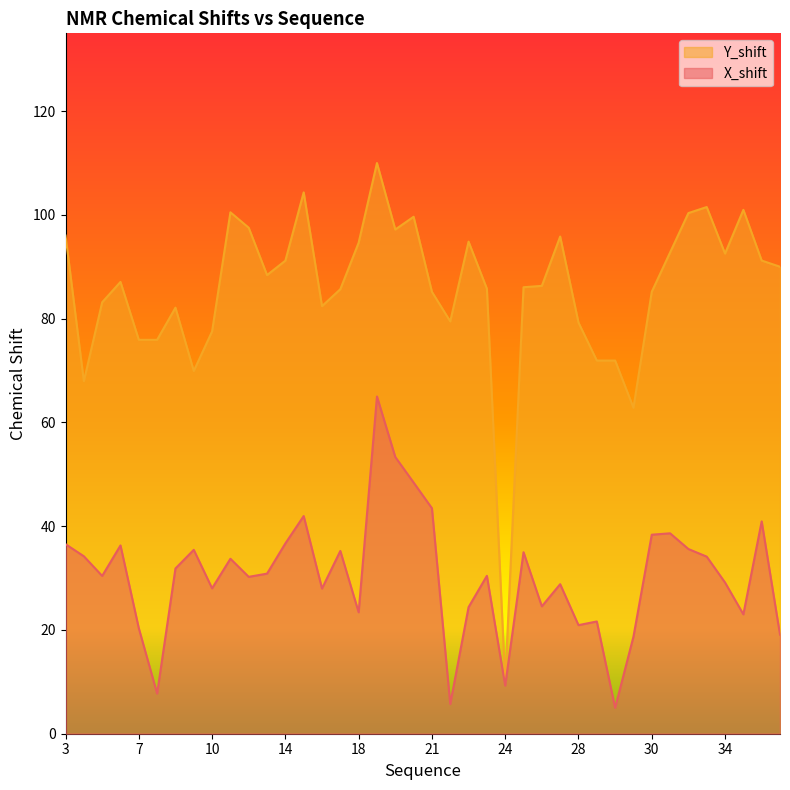

What is the difference between the highest and lowest values at 28?

58.3